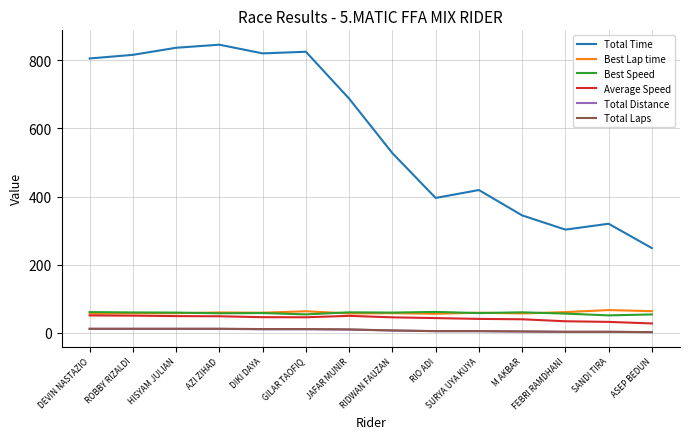

Does the chart have visible grid lines?

Yes